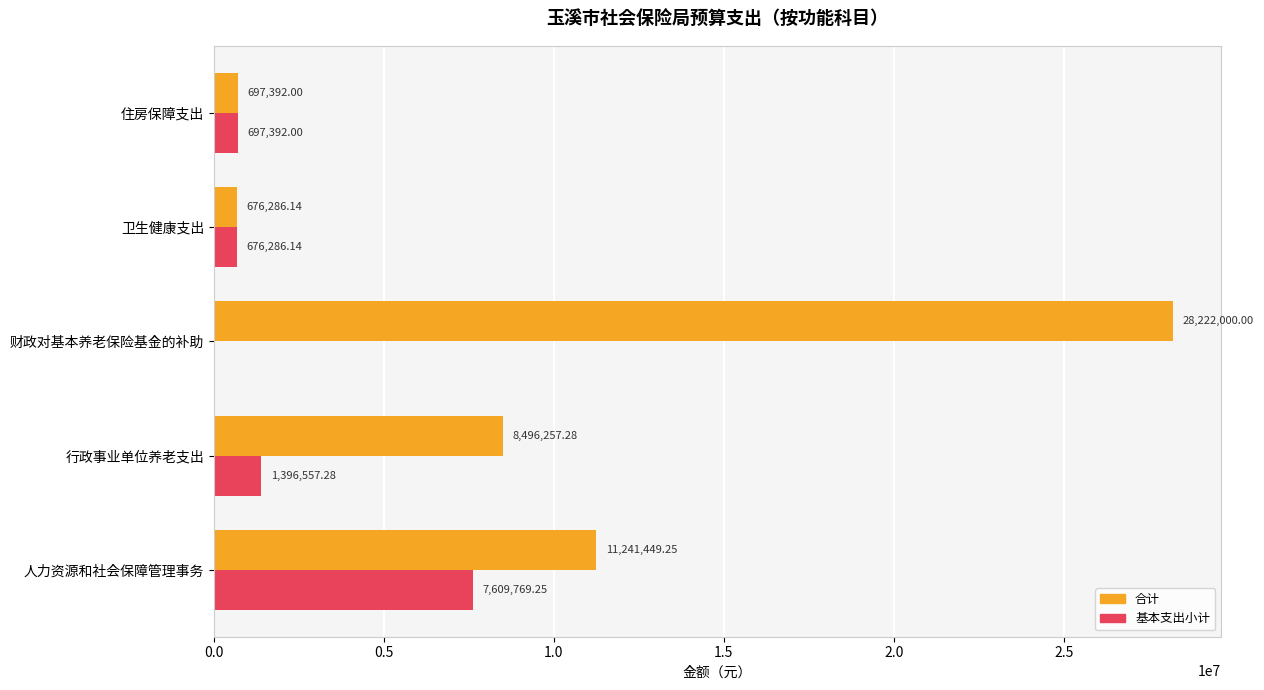

Which series has the largest total across all categories?

合计